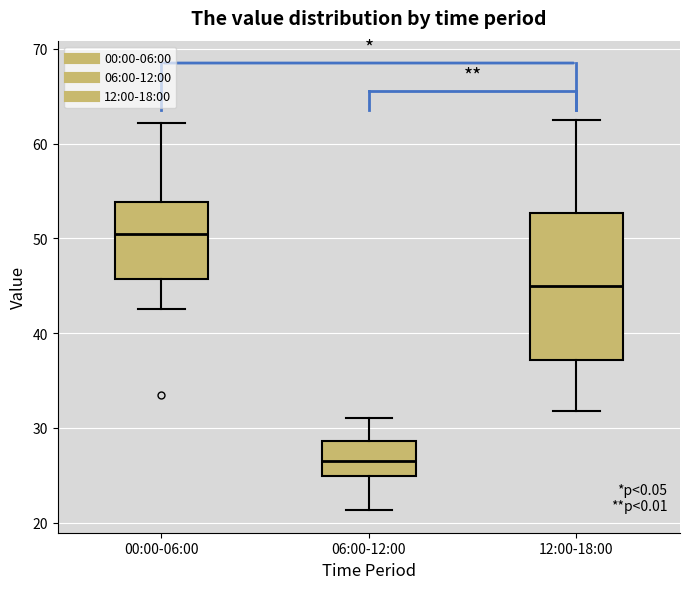

Reading left to right, transcribe this box plot: for each box, give where its median line is, the range the box spans, and where its two whiskers end, as read against the y-axis. The values are not printed on the chart, so give them approximately, as read against the axis.

00:00-06:00: median 51, box 46 to 54, whiskers 43 to 62
06:00-12:00: median 26, box 25 to 29, whiskers 21 to 31
12:00-18:00: median 45, box 37 to 53, whiskers 32 to 63